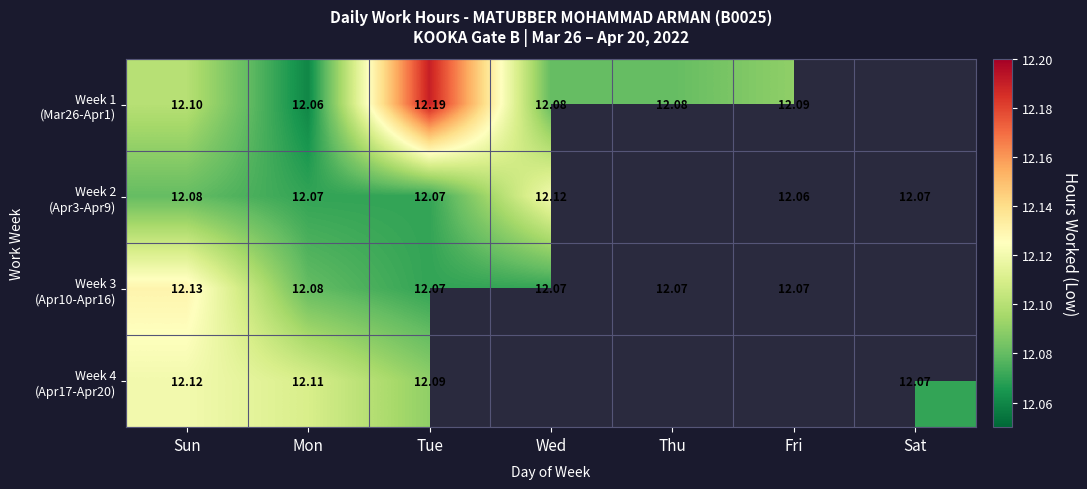

What value does the Week 1 (Mar26-Apr1) series have at Wed?

12.1